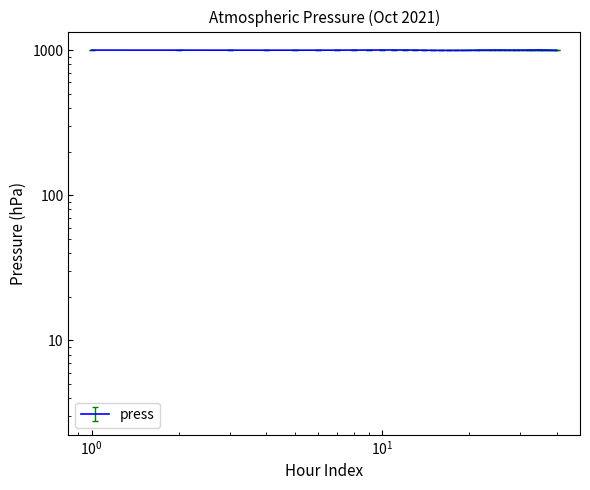

What is the change in value from 2021-10-01 06:00 to 2021-10-01 08:00?

+1.3